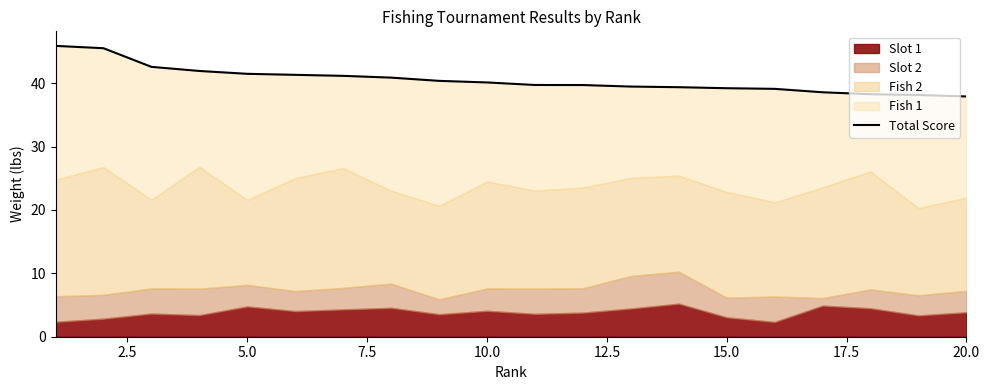

What is the sum of the values at 11 and 17?

78.0